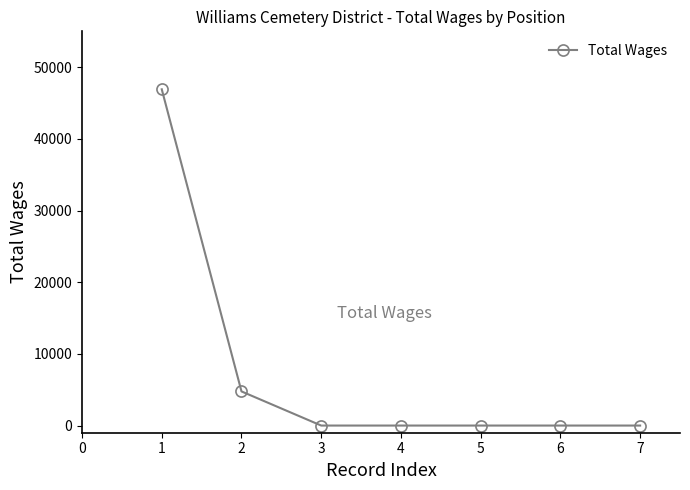

What is the change in value from 2 to 6?

-4763